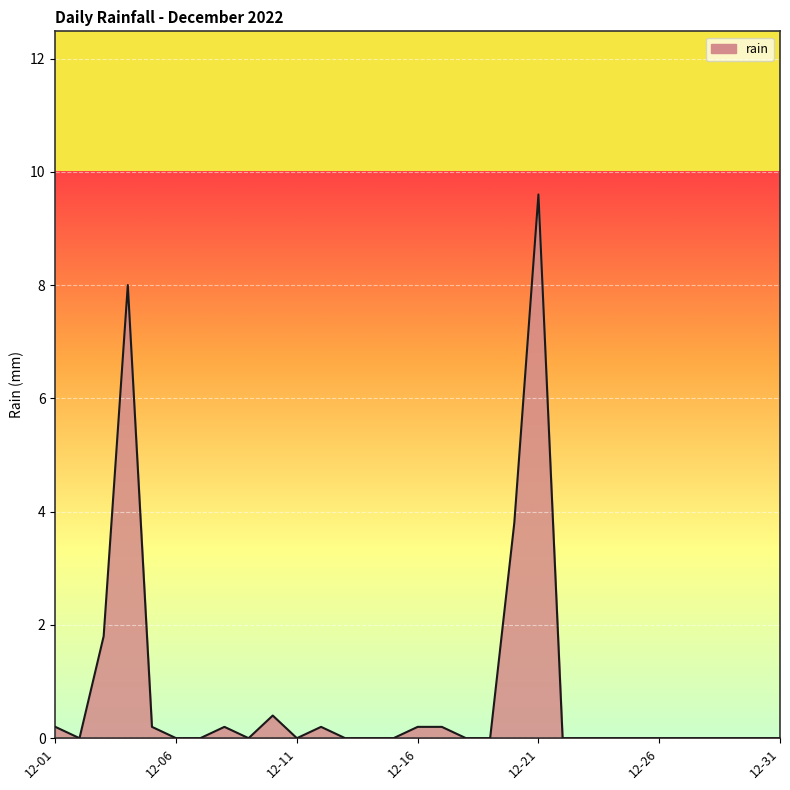

Reading left to right, list all the values displayed in this chart.

0.2	0.0	1.8	8.0	0.2	0.0	0.0	0.2	0.0	0.4	0.0	0.2	0.0	0.0	0.0	0.2	0.2	0.0	0.0	3.8	9.6	0.0	0.0	0.0	0.0	0.0	0.0	0.0	0.0	0.0	0.0